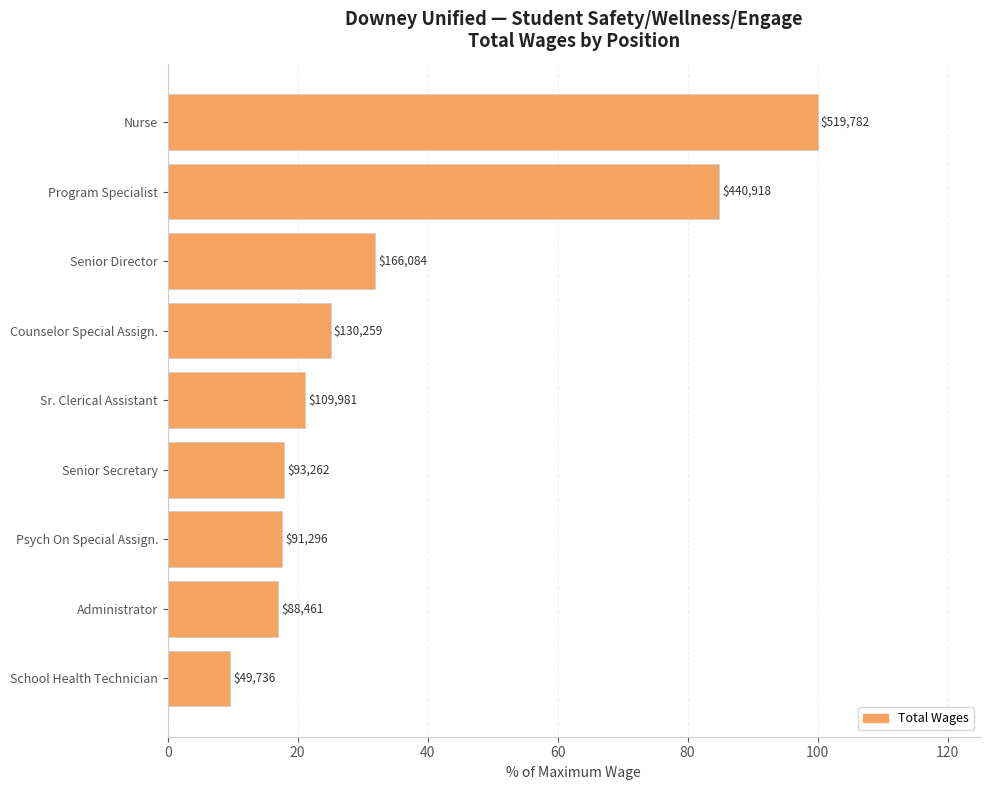

What is the difference between the maximum and minimum values?

90.4